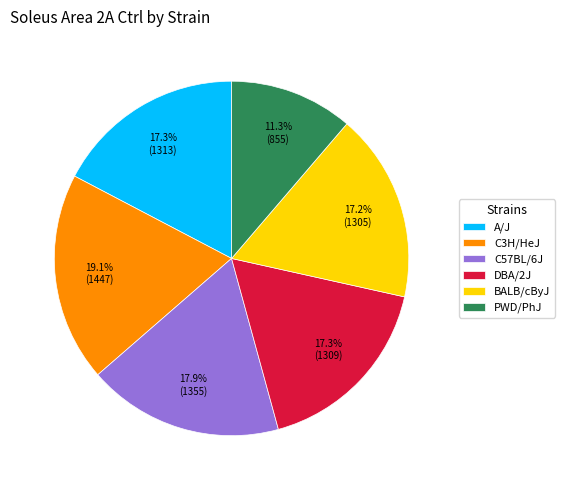

To the nearest percent, what is the combined percentage of PWD/PhJ and C3H/HeJ?

30%